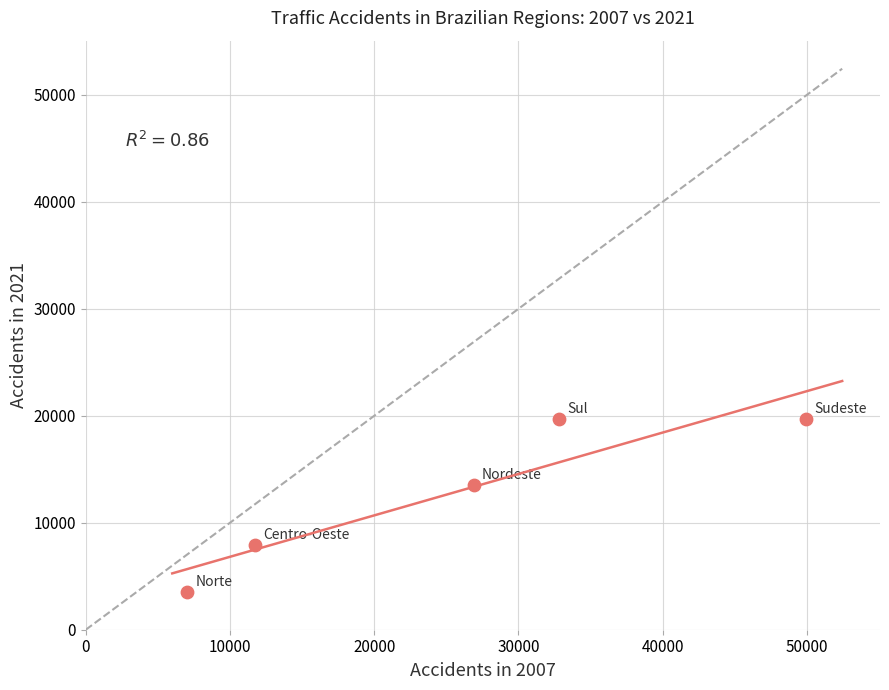

What Y value in the scatter plot is closest to 11643?

13526